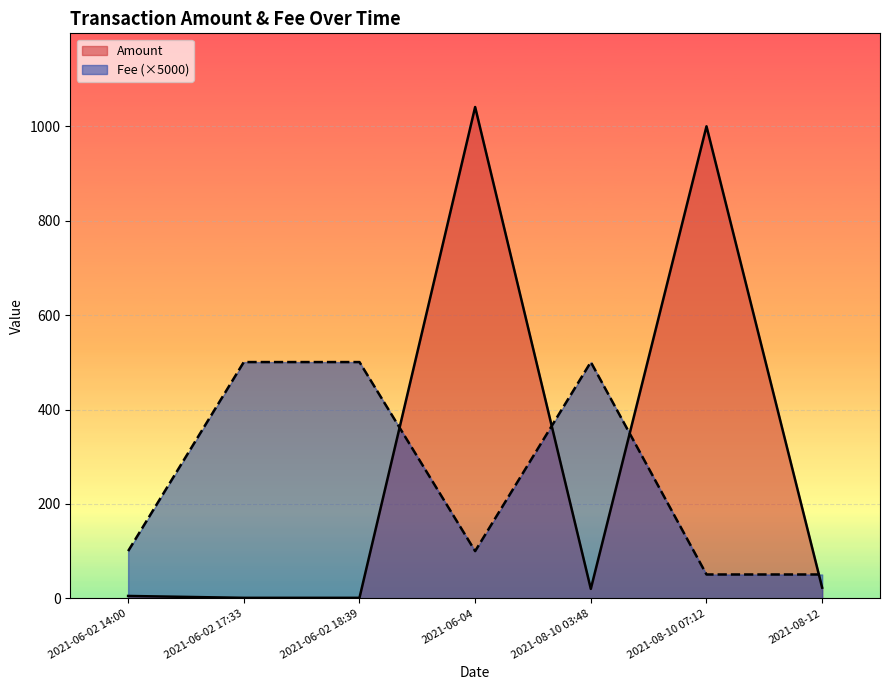

At how many categories does at least one series exceed 612?

2